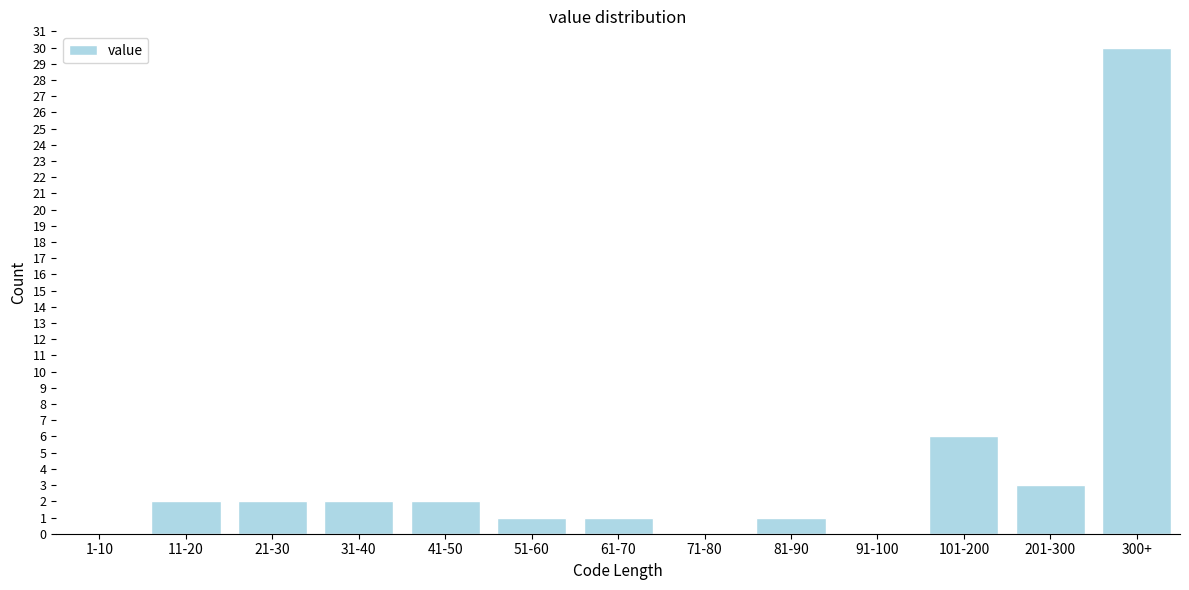

Reading left to right, what are all the values shown in this chart?

1-10=0	11-20=2	21-30=2	31-40=2	41-50=2	51-60=1	61-70=1	71-80=0	81-90=1	91-100=0	101-200=6	201-300=3	300+=30